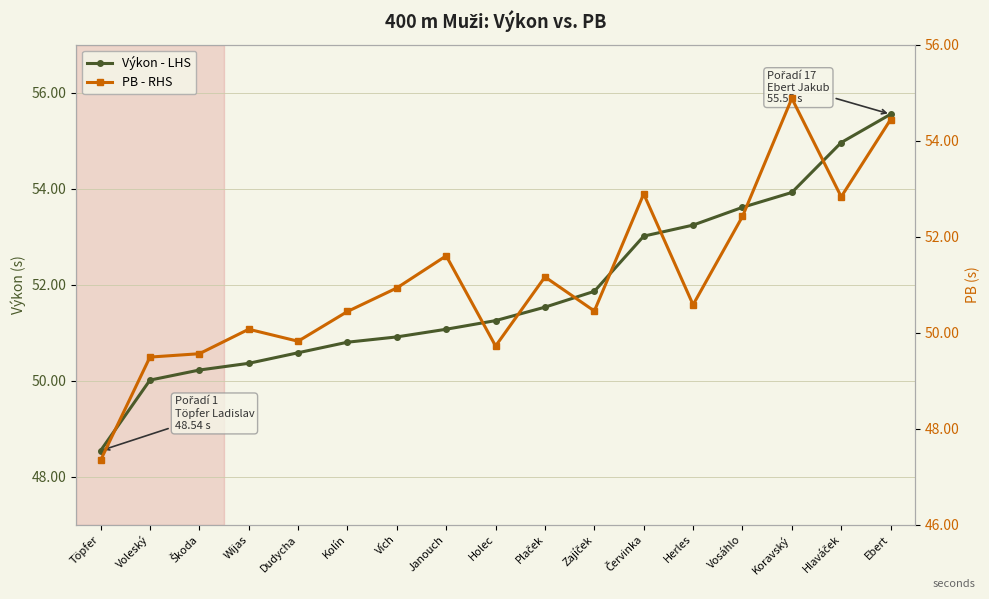

Between which two adjacent categories do Výkon - LHS and PB - RHS first intersect?

Kolín and Vích